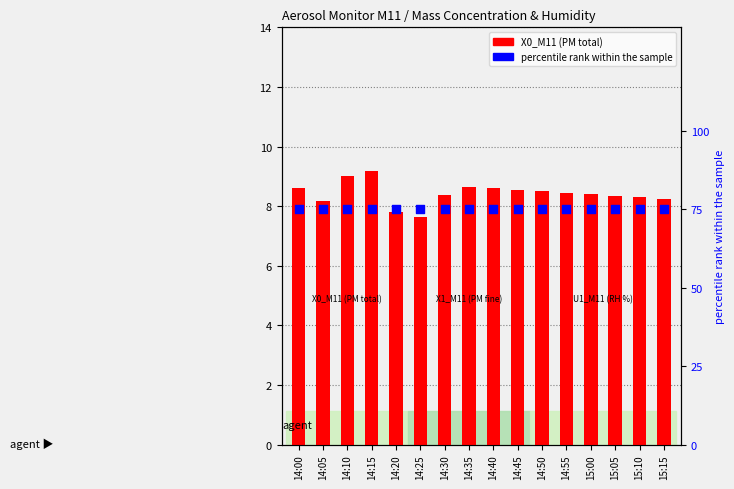

At how many categories does at least one series exceed 24?

16